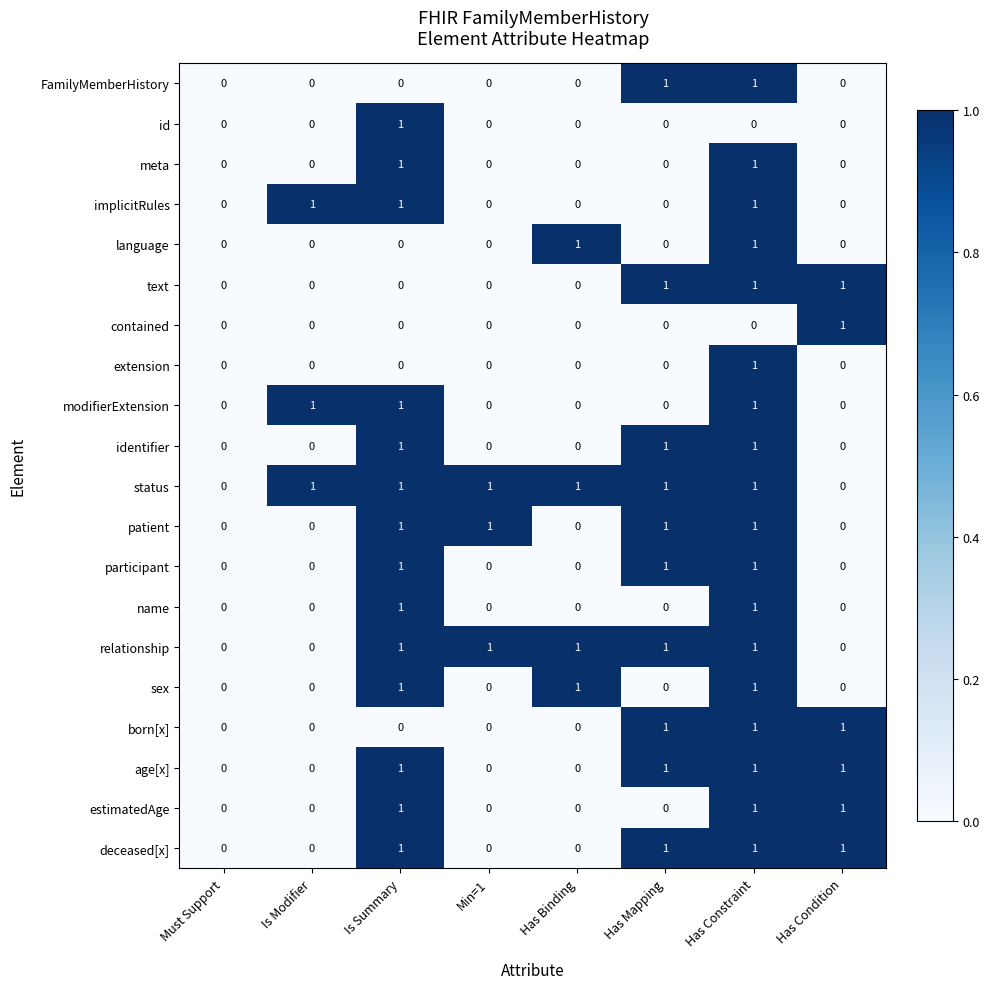

The value of sex at Has Mapping is 0. True or false?

True